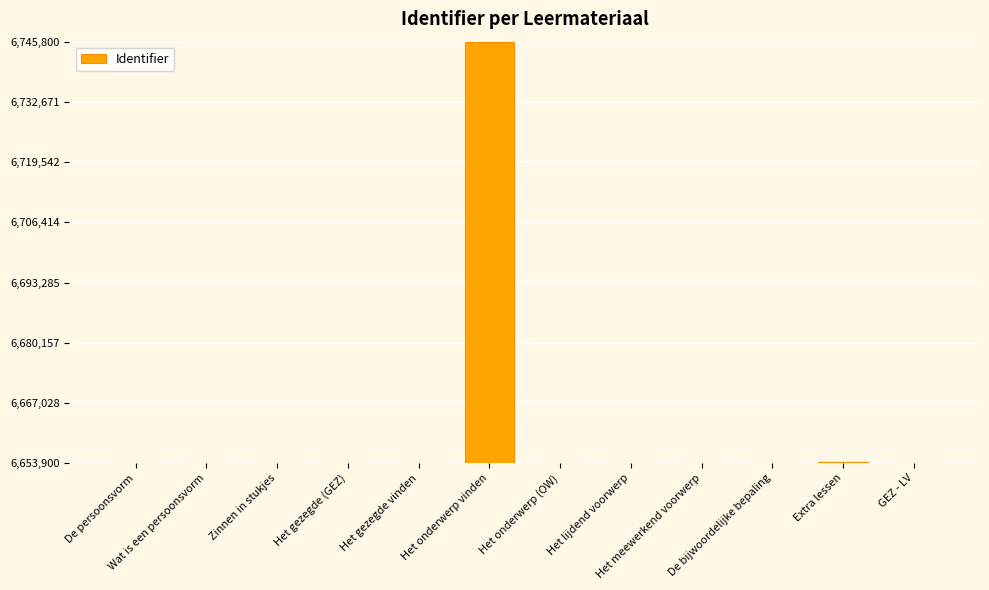

What is the value of the 9th bar from the left?

6654003